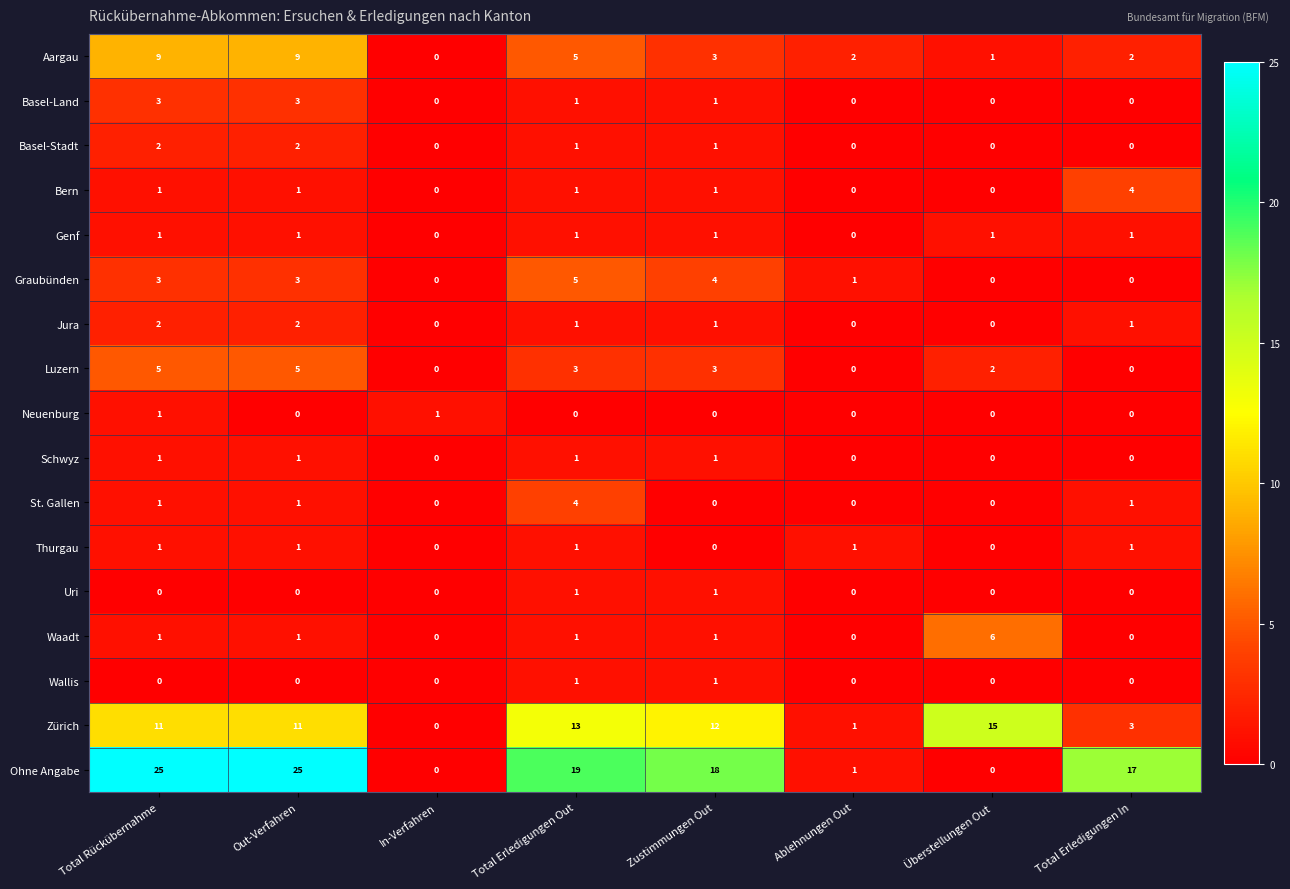

At which label is Luzern closest to 2?

Überstellungen Out